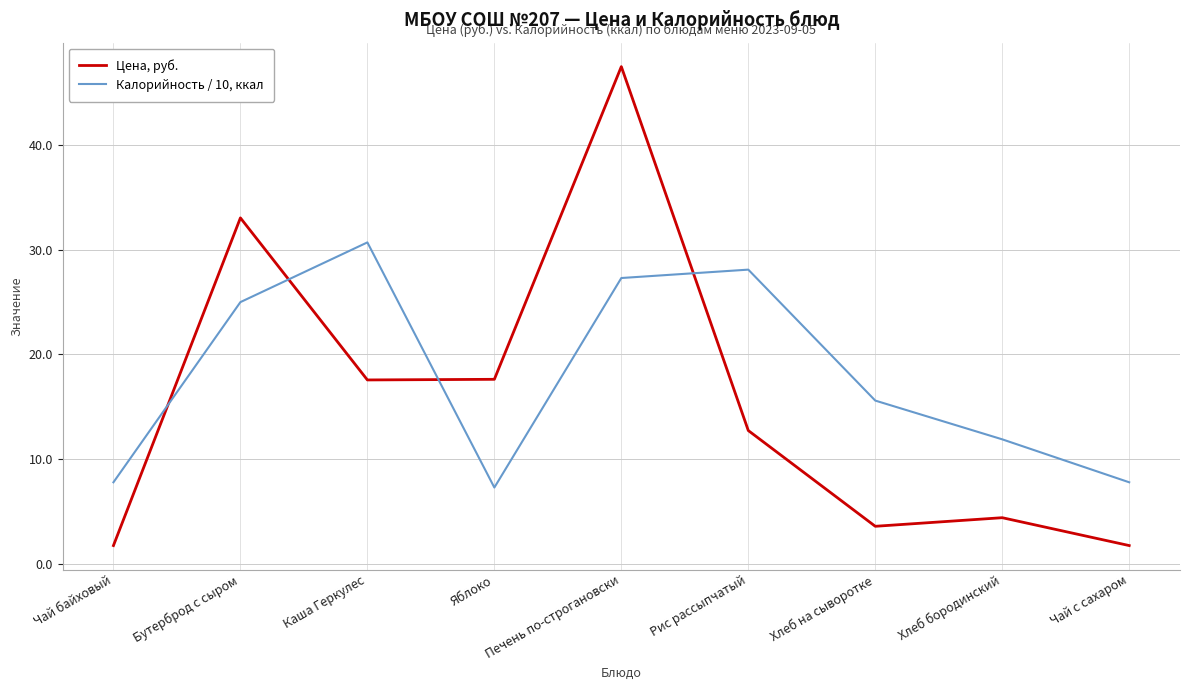

Reading left to right, extract all data points from this chart.

Цена, руб.: 1.8	33.0	17.6	17.6	47.5	12.7	3.6	4.4	1.8
Калорийность / 10, ккал: 7.8	25.0	30.7	7.3	27.3	28.1	15.6	11.9	7.8